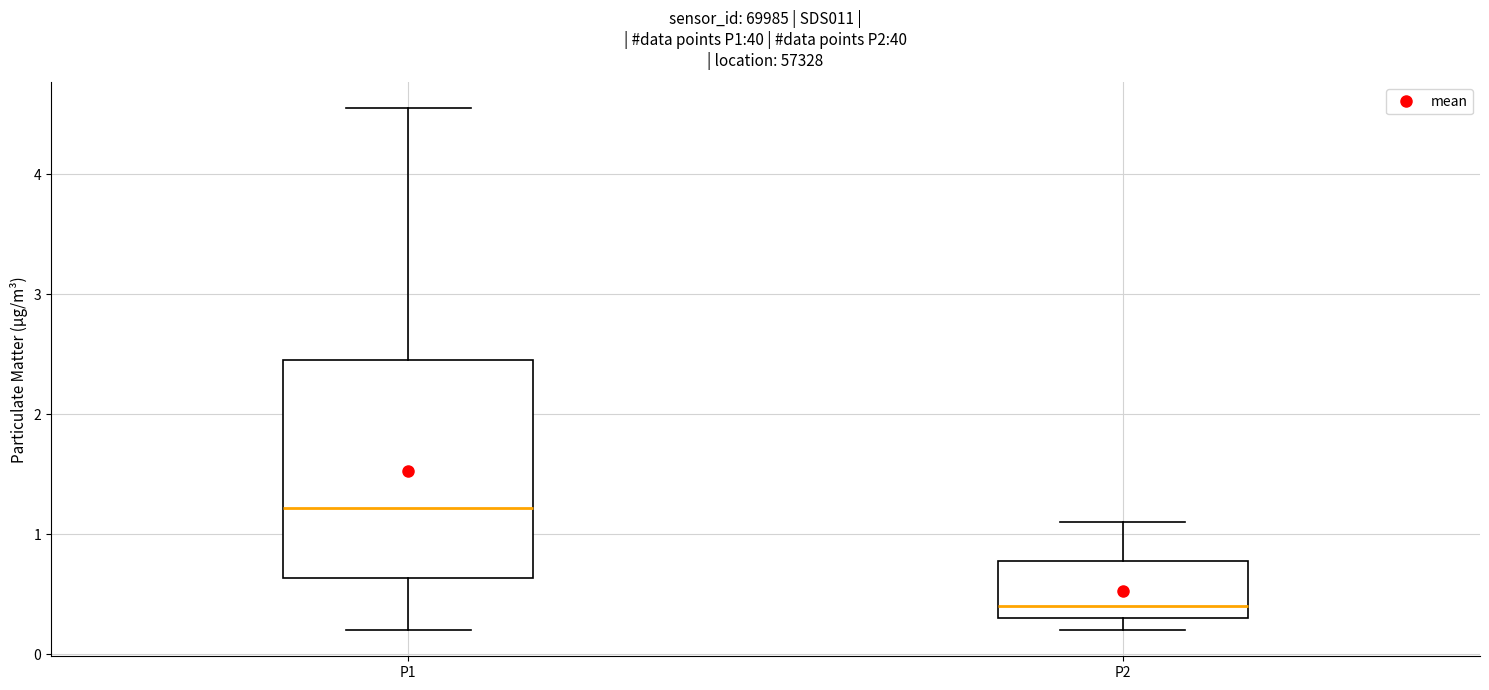

Comparing the boxes themselves (not the whiskers), which one is the tallest?

P1